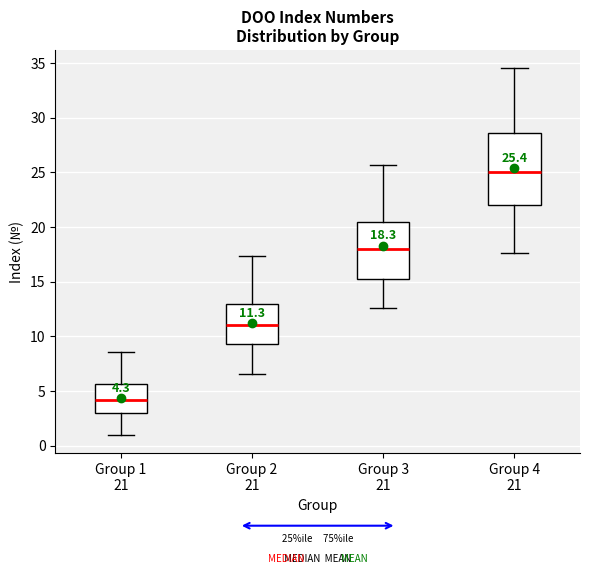

Comparing the boxes themselves (not the whiskers), which one is the tallest?

Group 4 21